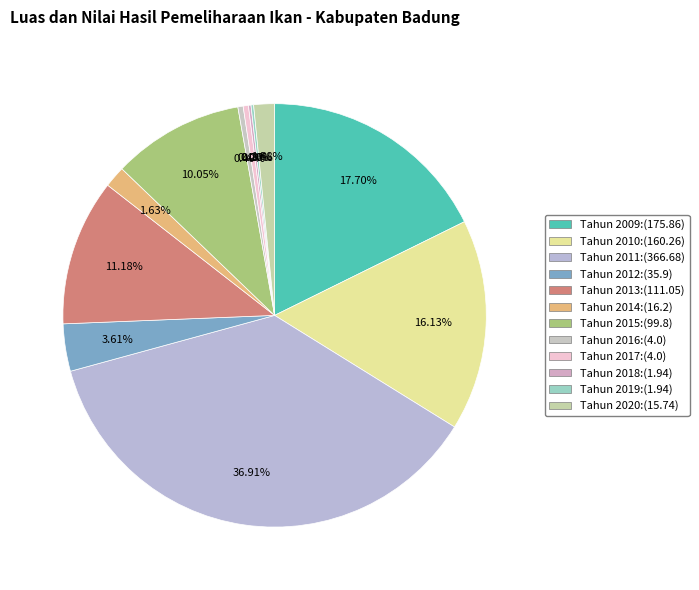

Which slice is the largest?

Tahun 2011